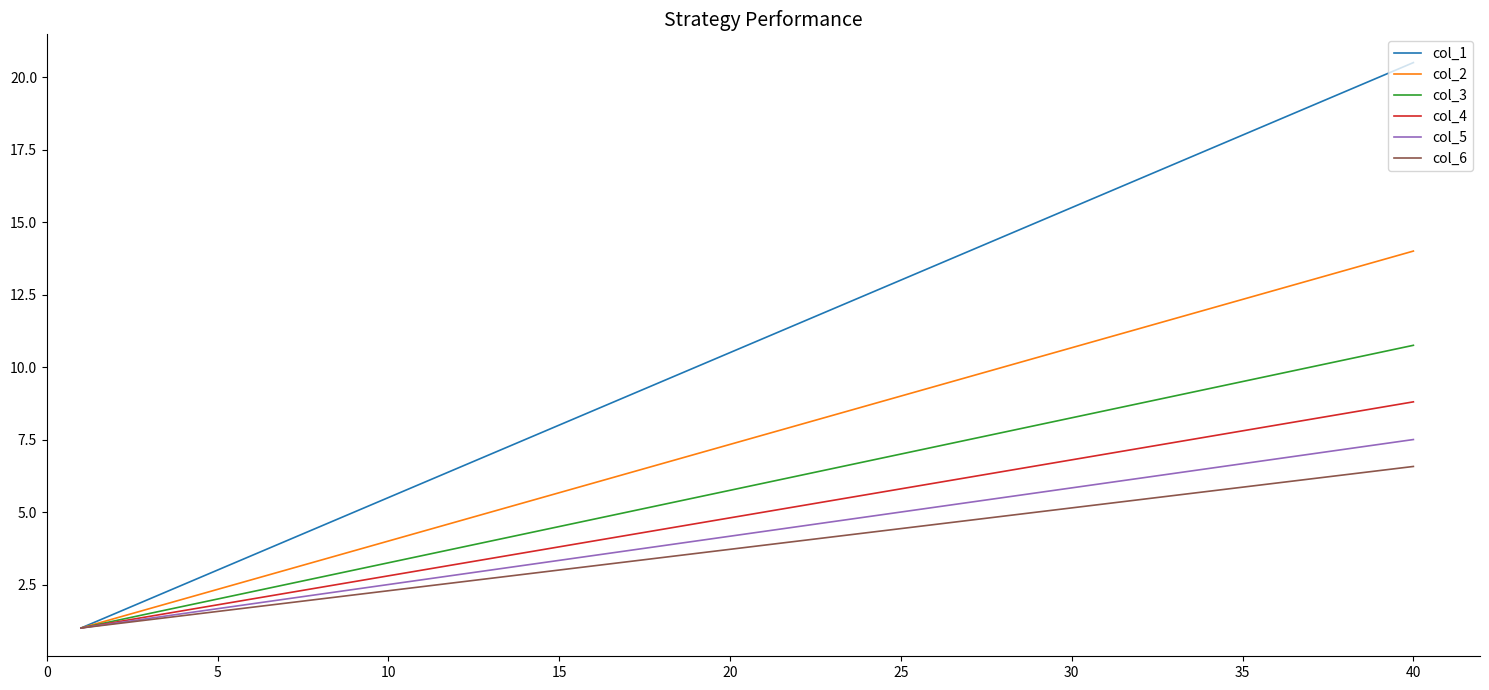

What is the lowest value of the col_6 series?

1.0